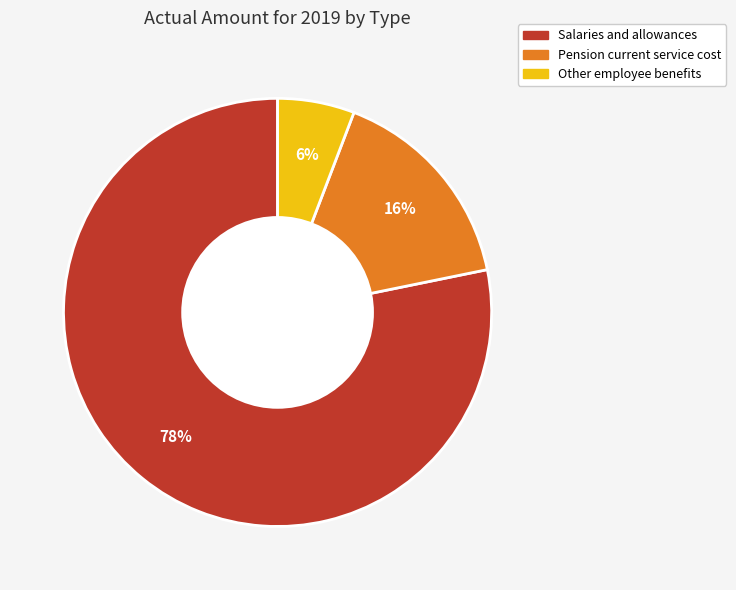

To the nearest percent, what percentage of the pie is Other employee benefits?

6%